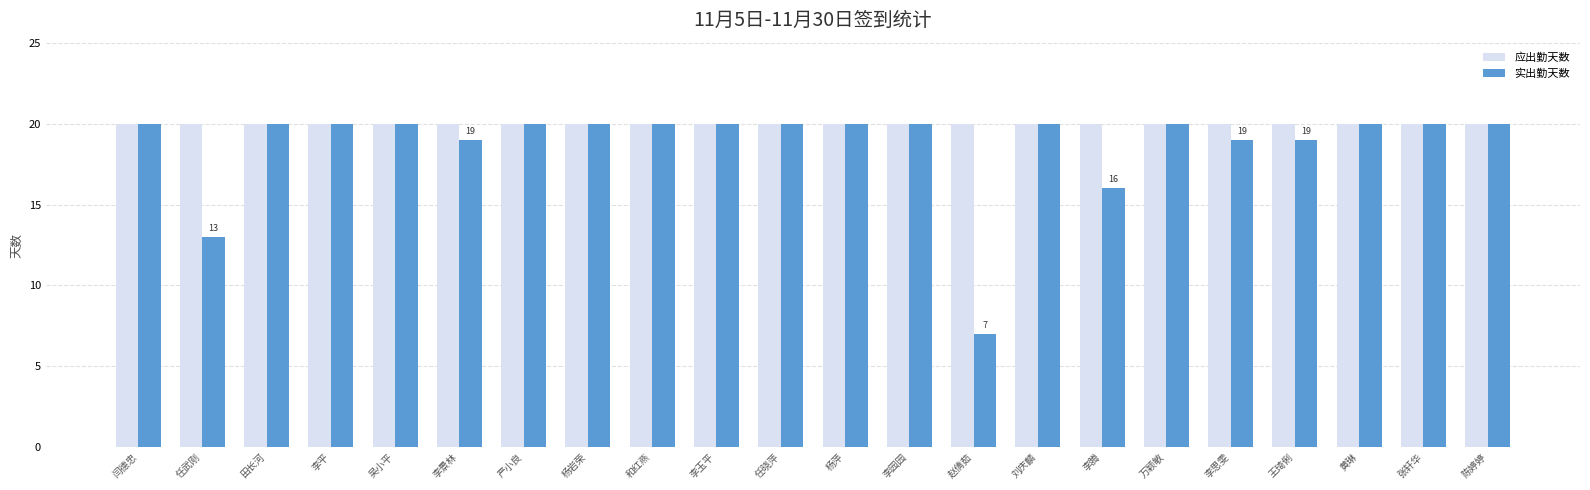

What is the average value of the 应出勤天数 series?

20